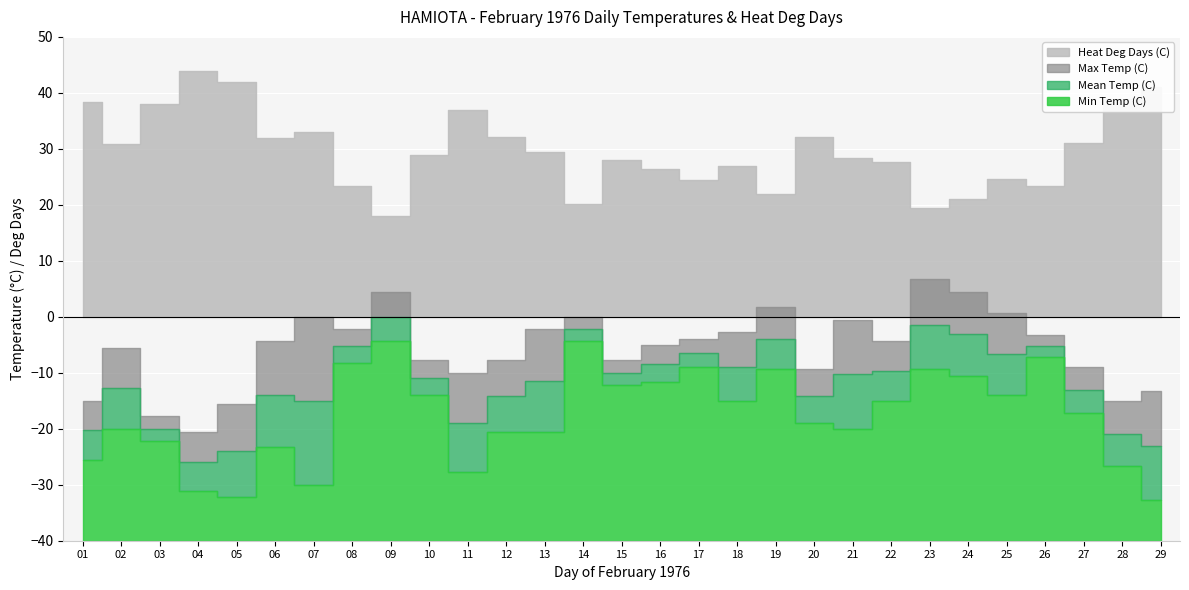

What is the sum of all Max Temp (C) values?

-165.6